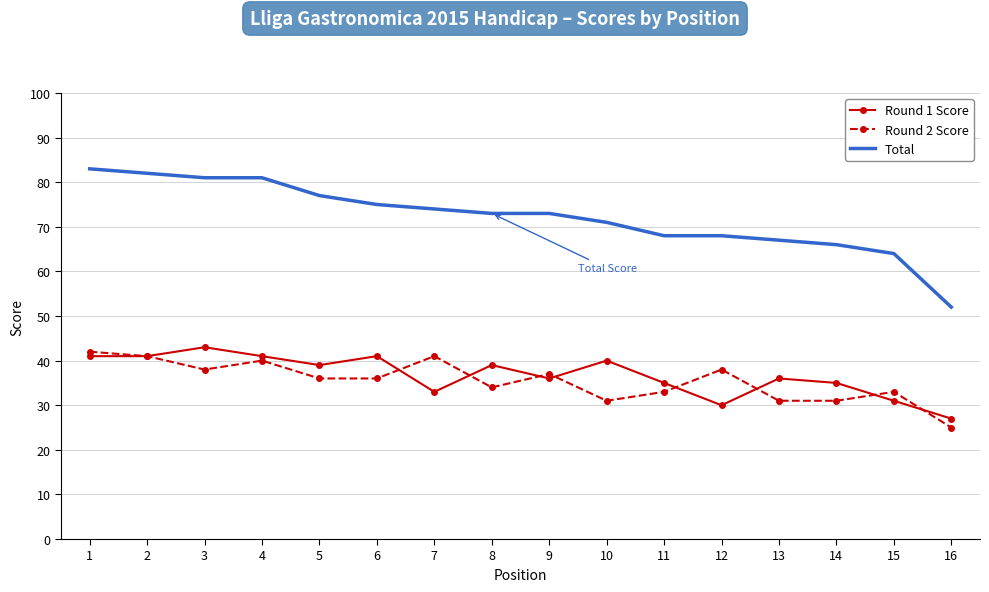

Reading left to right, transcribe all the data shown in this chart.

Round 1 Score: 41	41	43	41	39	41	33	39	36	40	35	30	36	35	31	27
Round 2 Score: 42	41	38	40	36	36	41	34	37	31	33	38	31	31	33	25
Total: 83	82	81	81	77	75	74	73	73	71	68	68	67	66	64	52